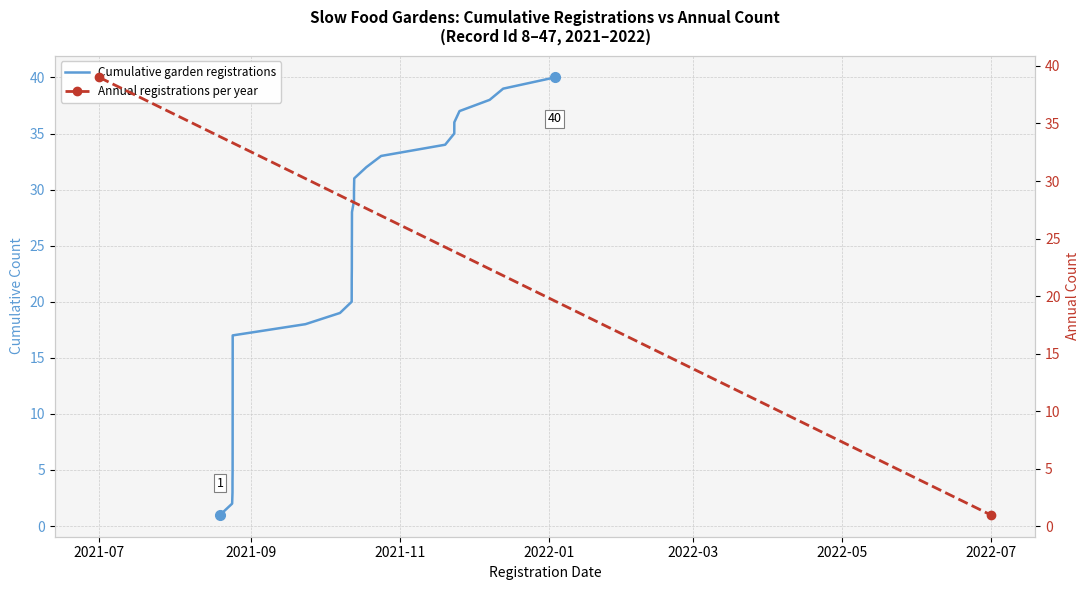

What is the value of the 25th point from the left?

25